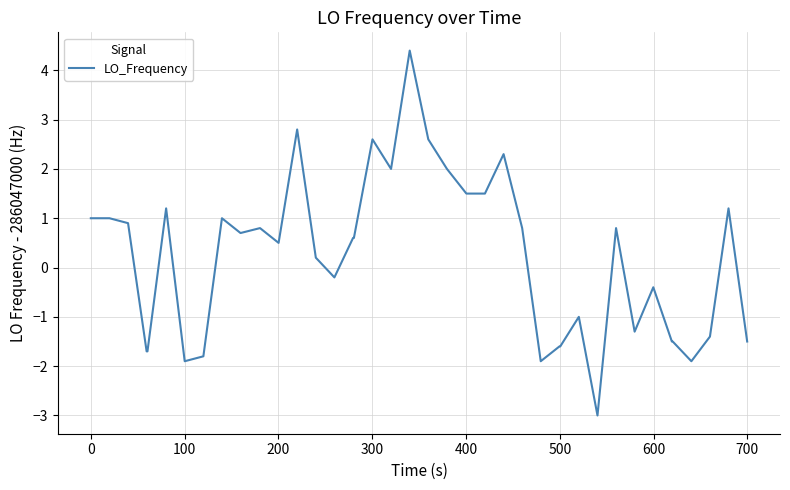

What is the greatest value displayed?

4.4